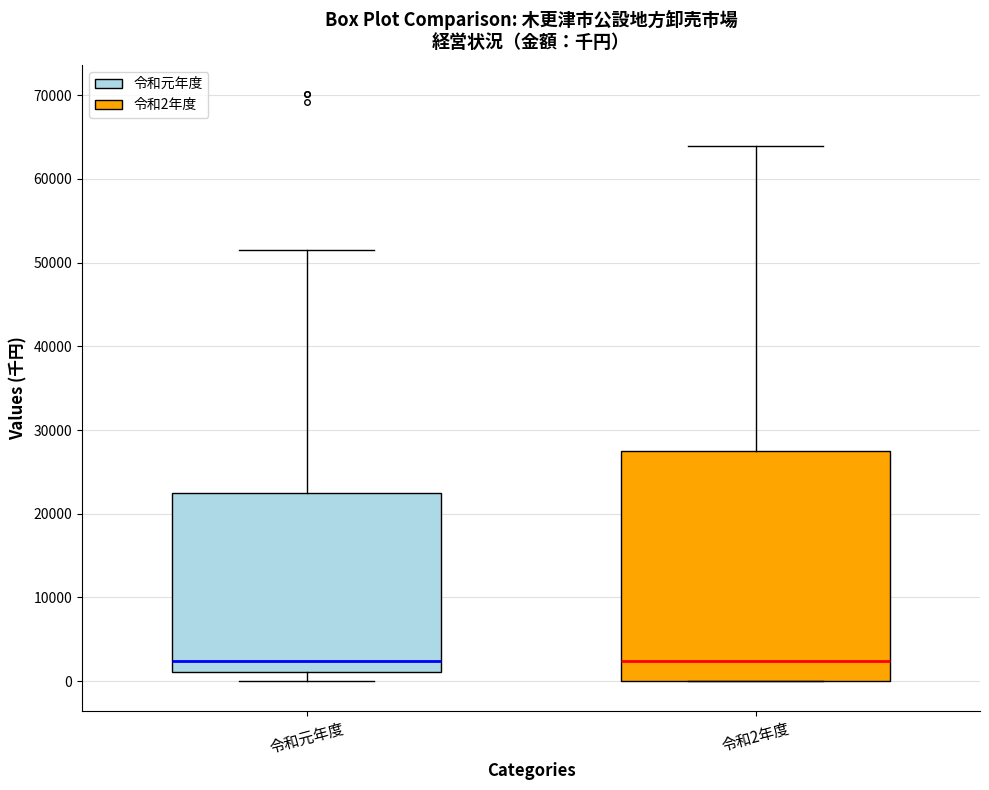

Where does the lower whisker of the box for 令和元年度 end on the y-axis? The values are not printed on the chart, so give them approximately, as read against the axis.

0